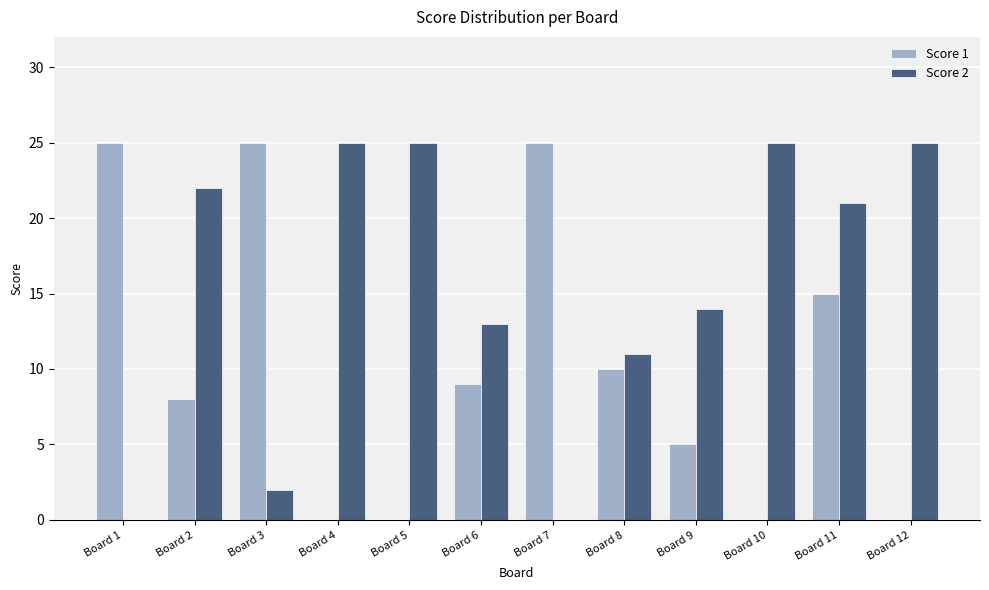

Reading right to left, list all the values displayed in this chart.

Score 1: Board 12=0	Board 11=15	Board 10=0	Board 9=5	Board 8=10	Board 7=25	Board 6=9	Board 5=0	Board 4=0	Board 3=25	Board 2=8	Board 1=25
Score 2: Board 12=25	Board 11=21	Board 10=25	Board 9=14	Board 8=11	Board 7=0	Board 6=13	Board 5=25	Board 4=25	Board 3=2	Board 2=22	Board 1=0